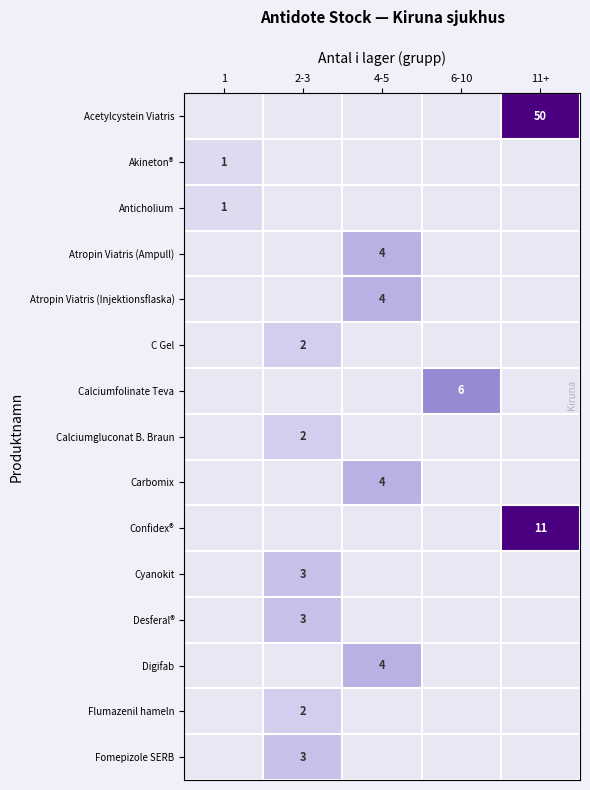

Is the value of Confidex® at 11+ greater than the value of Akineton® at 1?

Yes